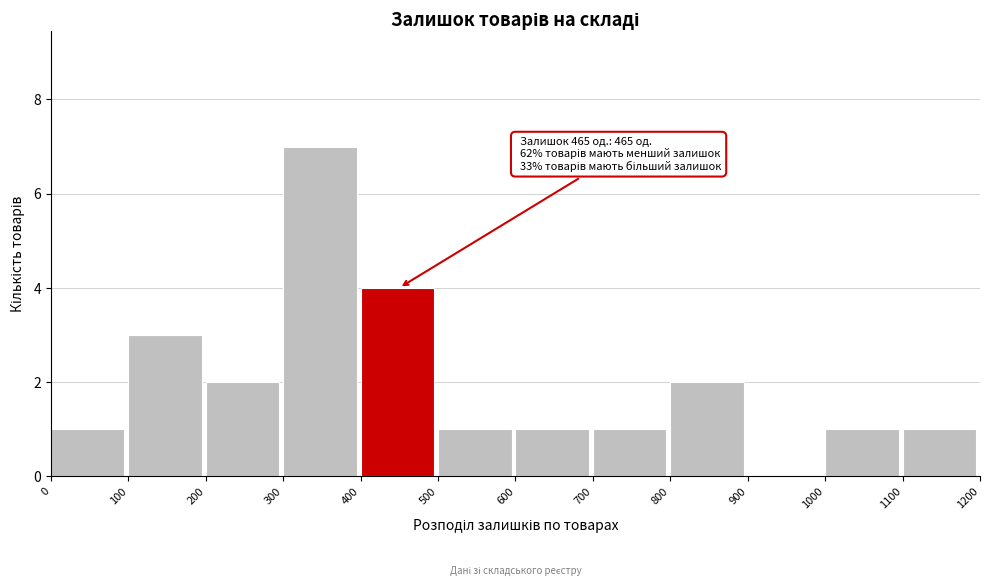

Which range on the x-axis has the tallest bar?

300 to 400